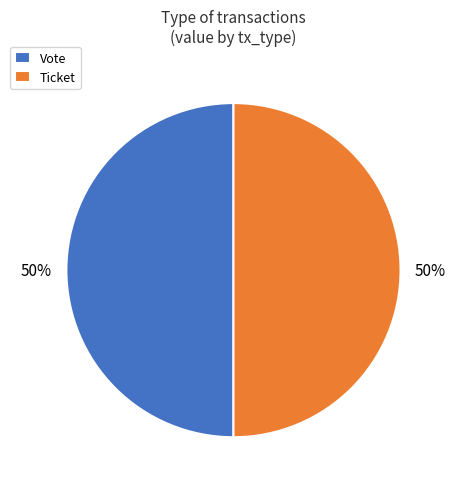

Combined, do Ticket and Vote account for over 50%?

Yes